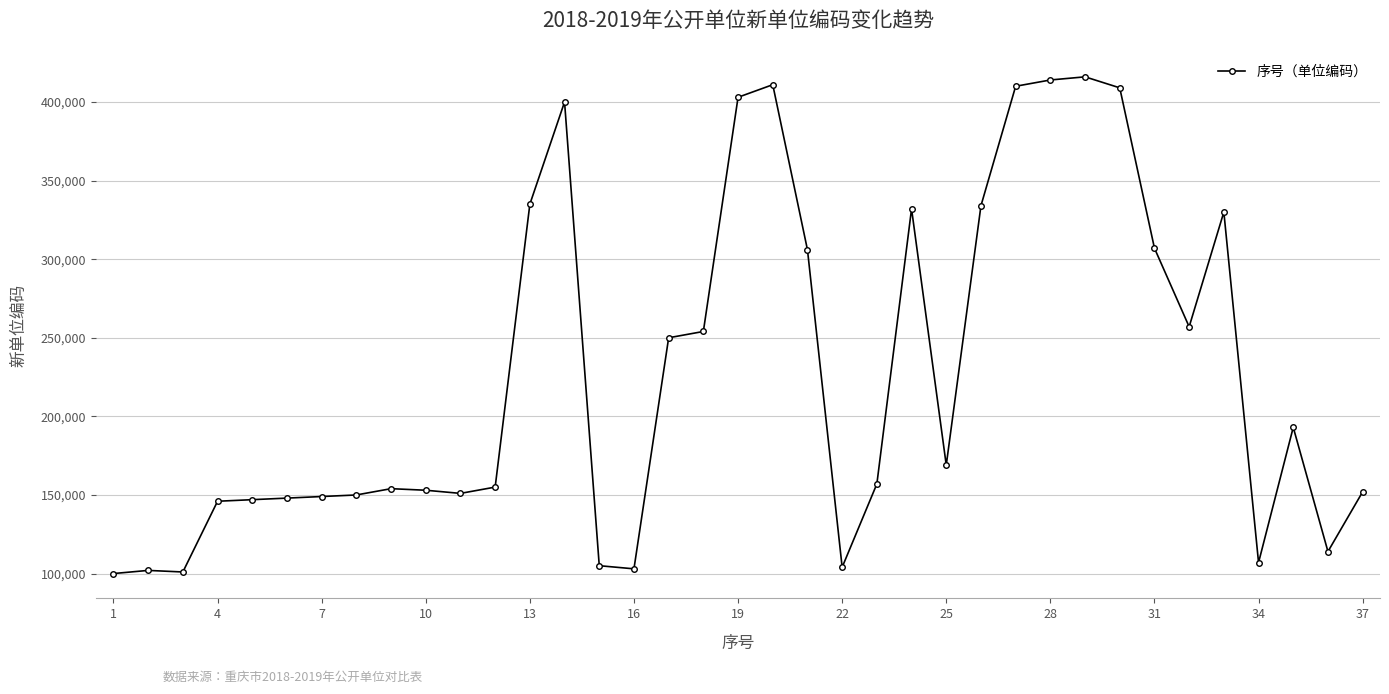

Does the chart display data point markers on the line(s)?

Yes